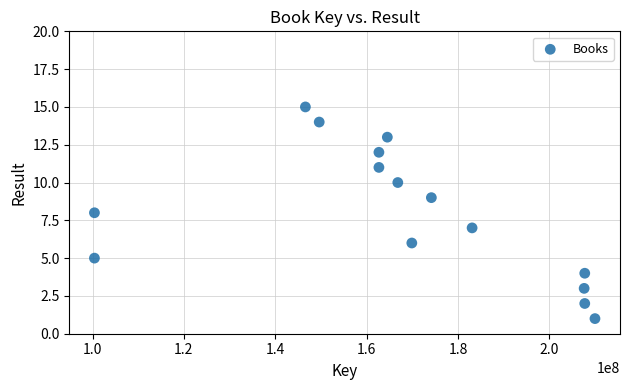

What is the range of X values (max minus min)?

109602401